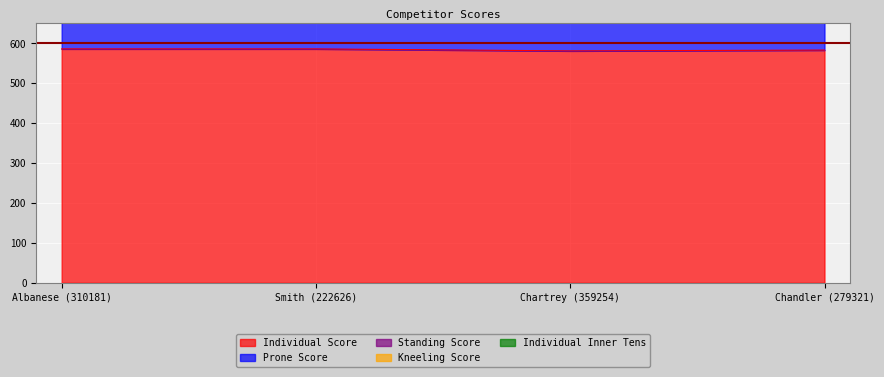

Where is the first local minimum for Individual Score?

Chartrey (359254)